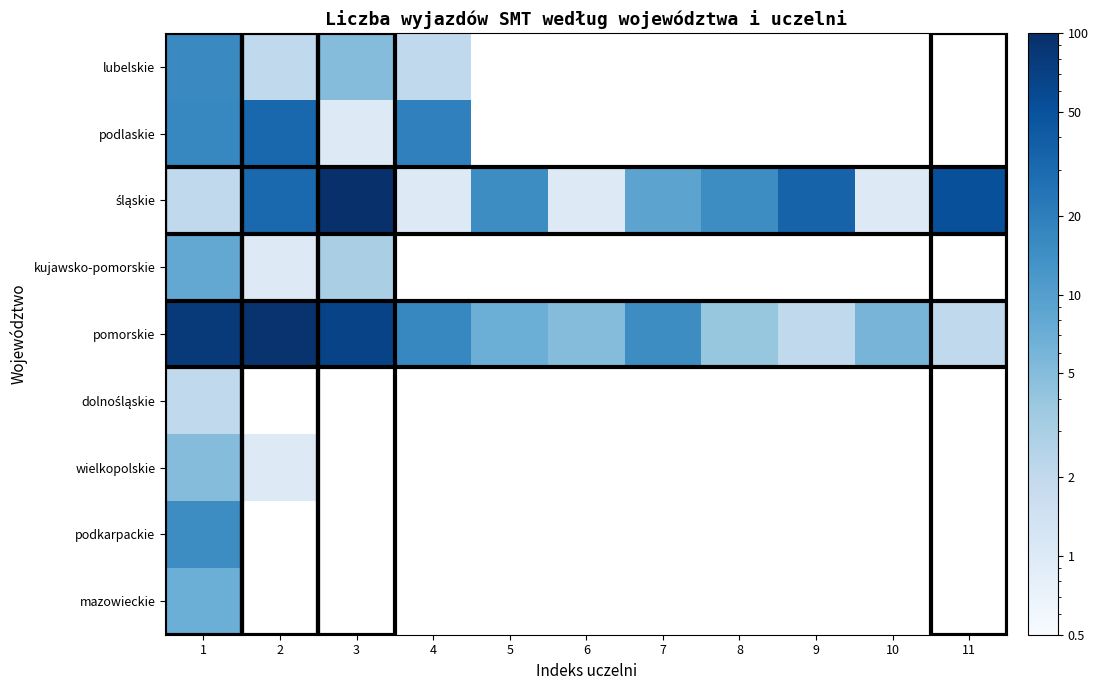

Which series has the largest total across all categories?

pomorskie